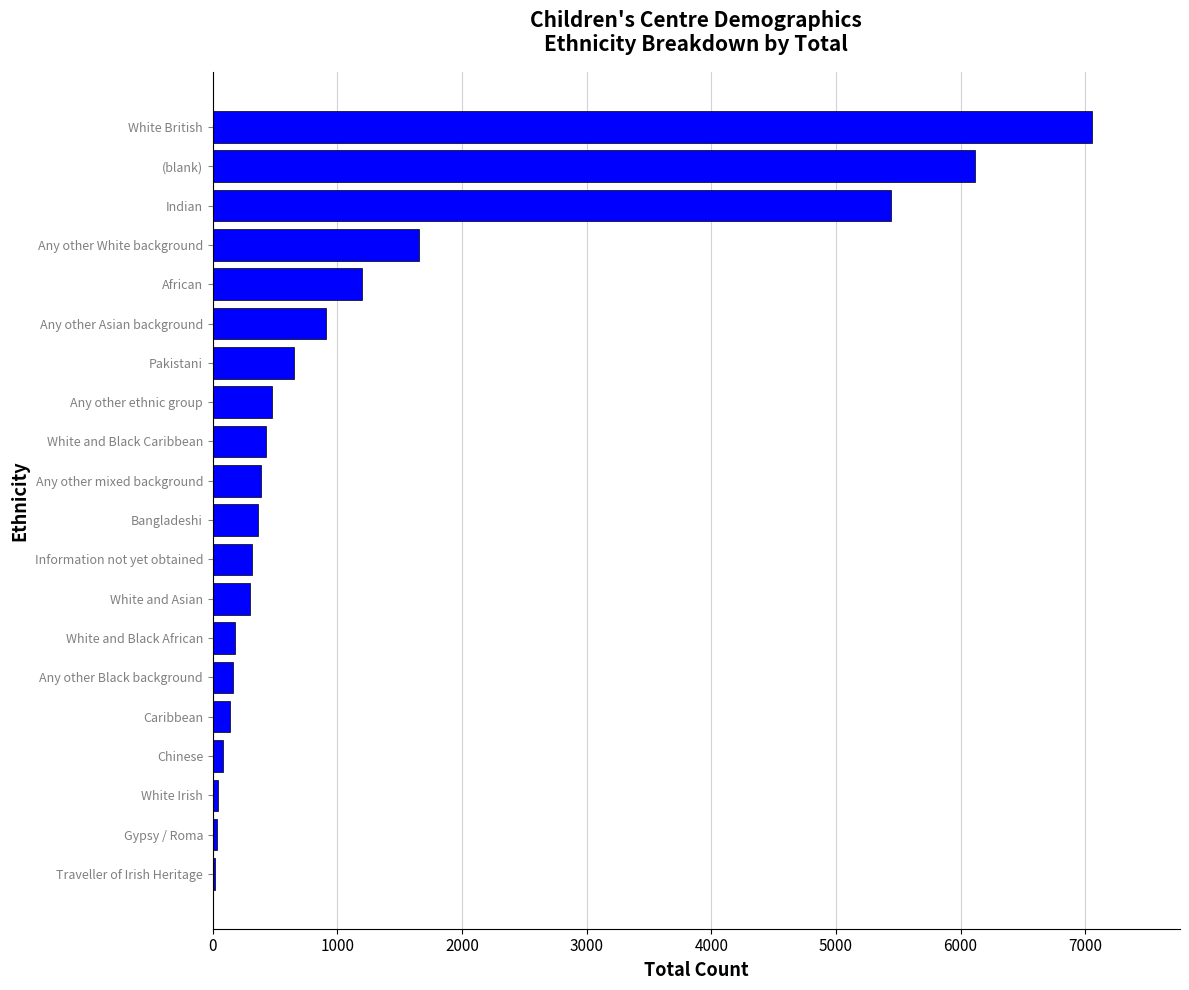

At which category does the chart reach its peak across all series?

White British